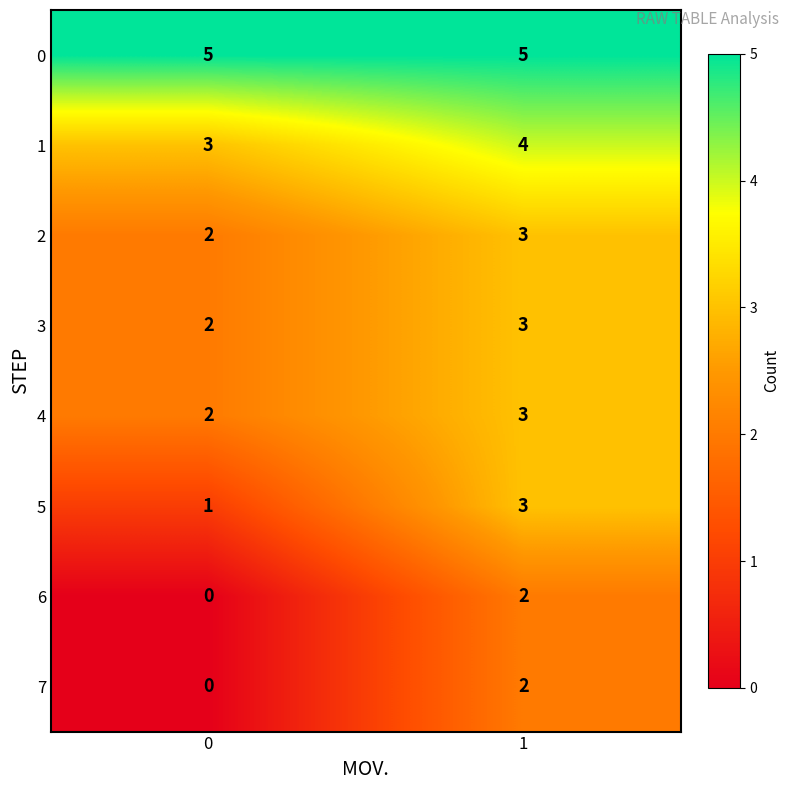

Rank the categories by 2 value from highest to lowest.

1, 0